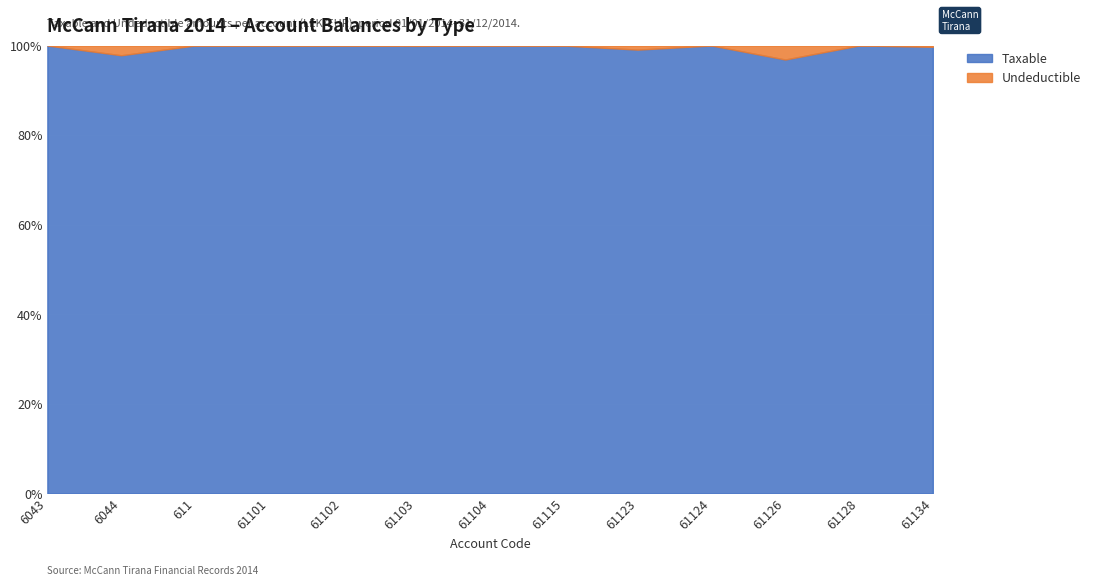

Is it true that Taxable equals 55.9 at 61103?

False